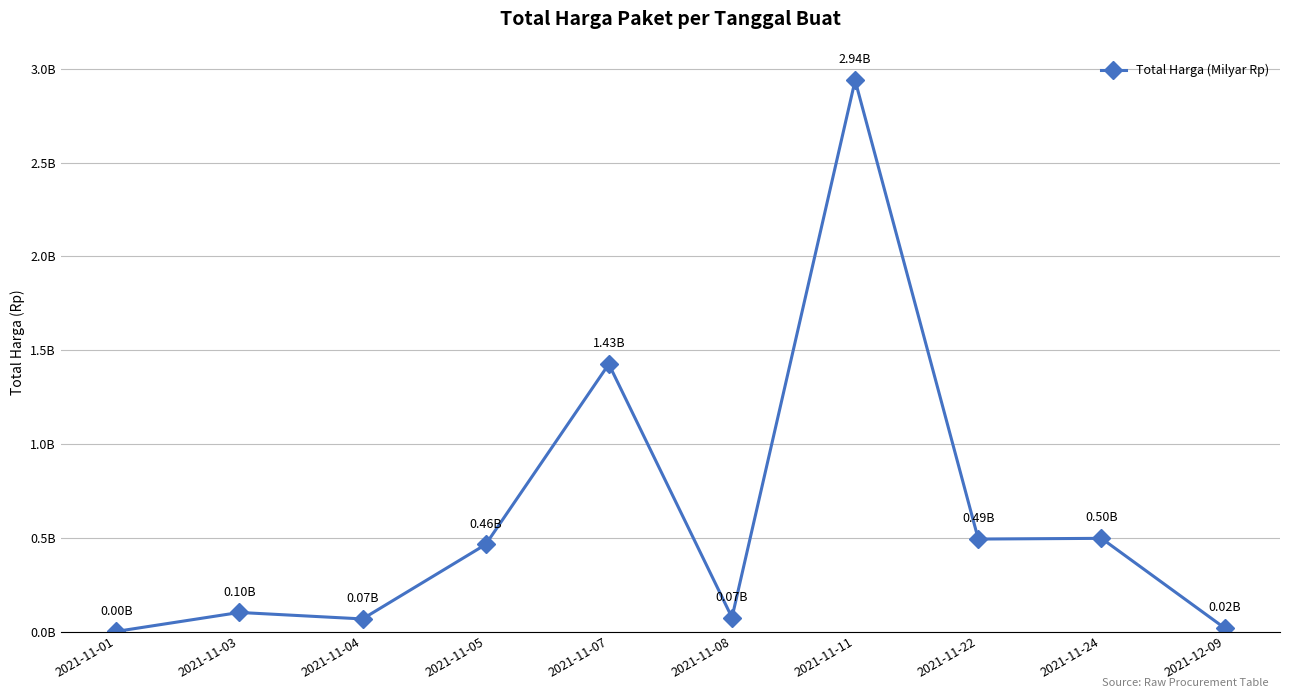

Is this an area chart (filled region under the line)?

No